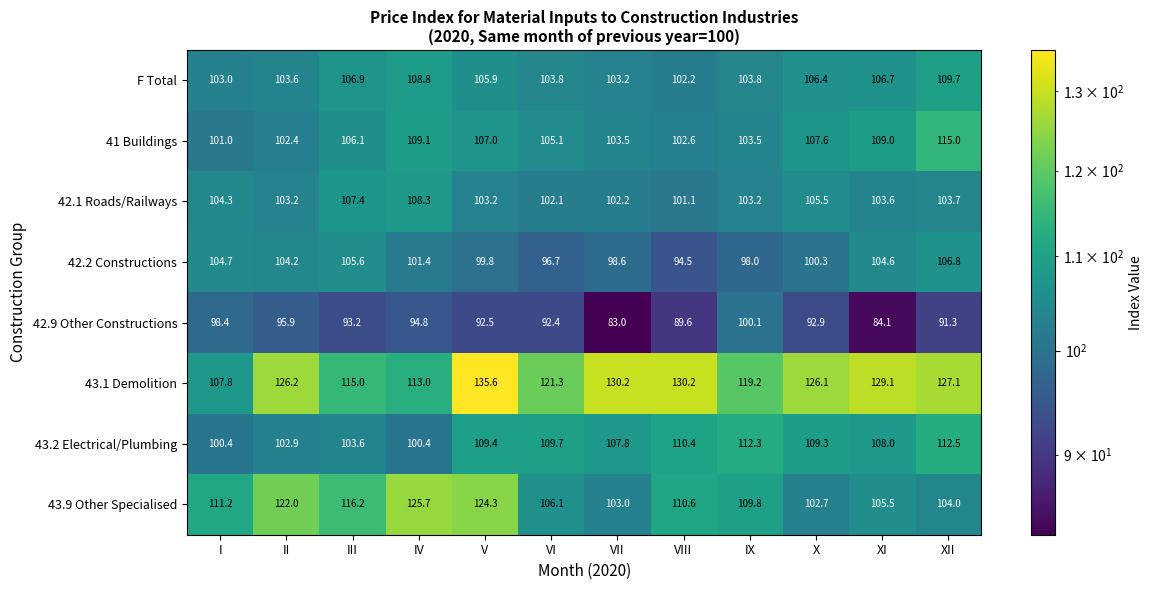

The value of F Total at I is 161.7. True or false?

False